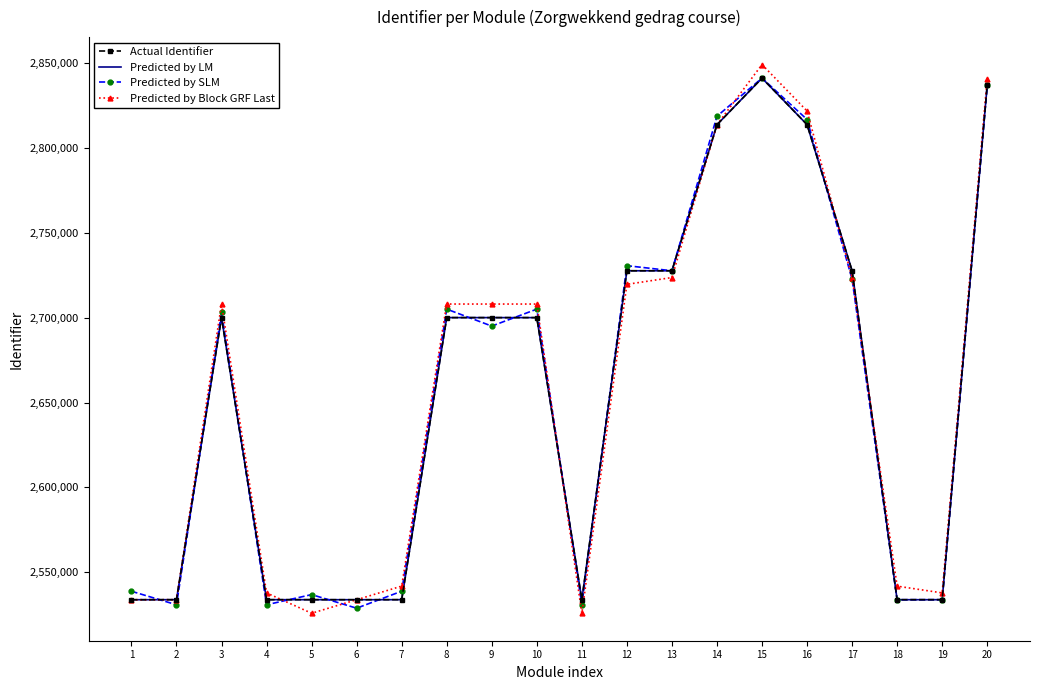

What is the difference between the highest and lowest values at 9?

13000